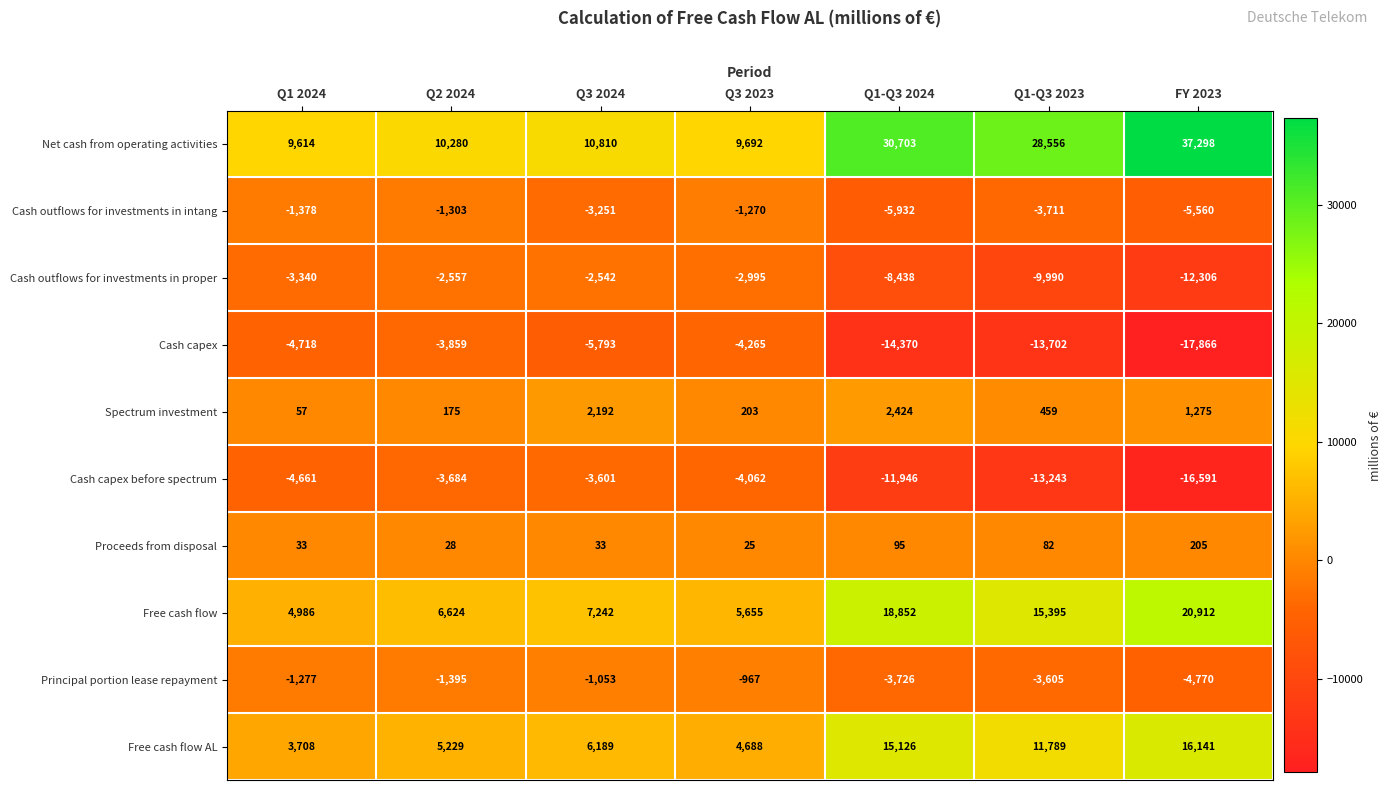

Which series has the widest spread of values?

Net cash from operating activities